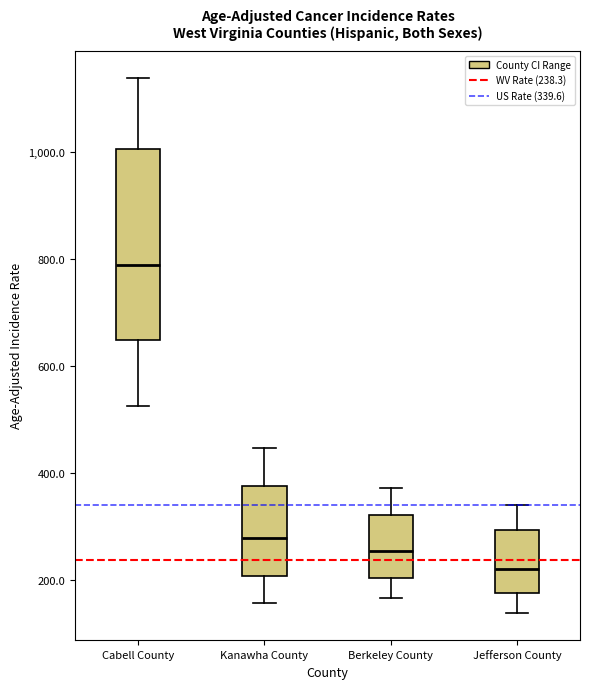

Comparing the boxes themselves (not the whiskers), which one is the tallest?

Cabell County